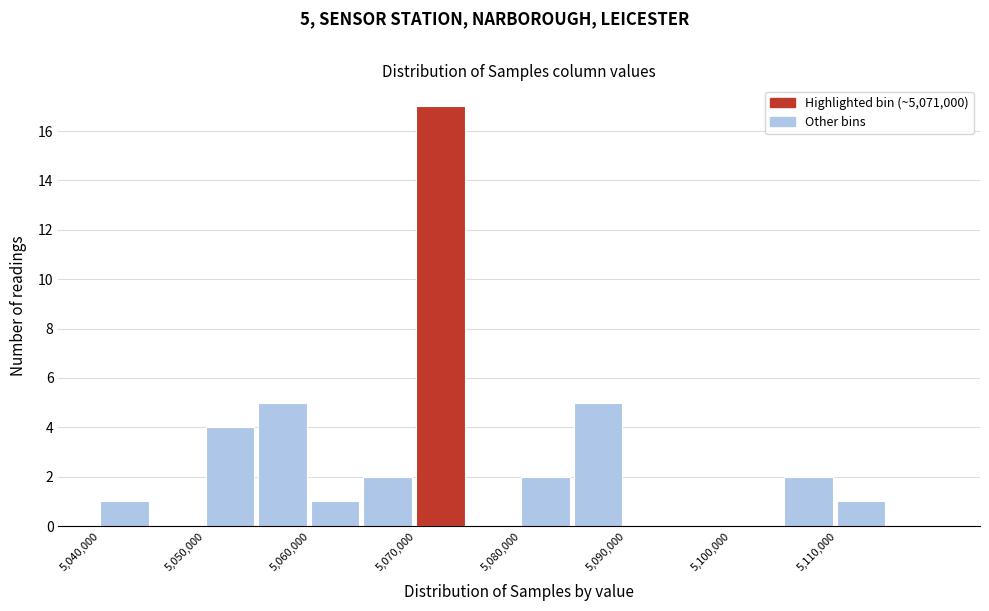

Which range on the x-axis has the tallest bar?

5070000 to 5075000